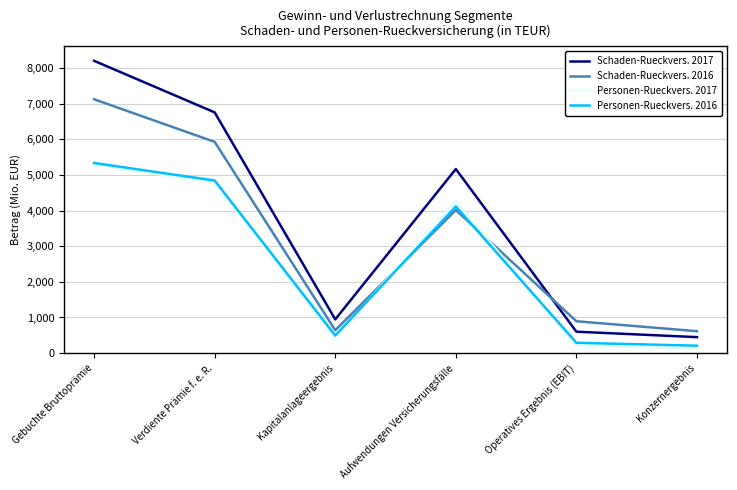

Rank the categories by Personen-Rueckvers. 2016 value from highest to lowest.

Gebuchte Bruttoprämie, Verdiente Prämie f. e. R., Aufwendungen Versicherungsfälle, Kapitalanlageergebnis, Operatives Ergebnis (EBIT), Konzernergebnis